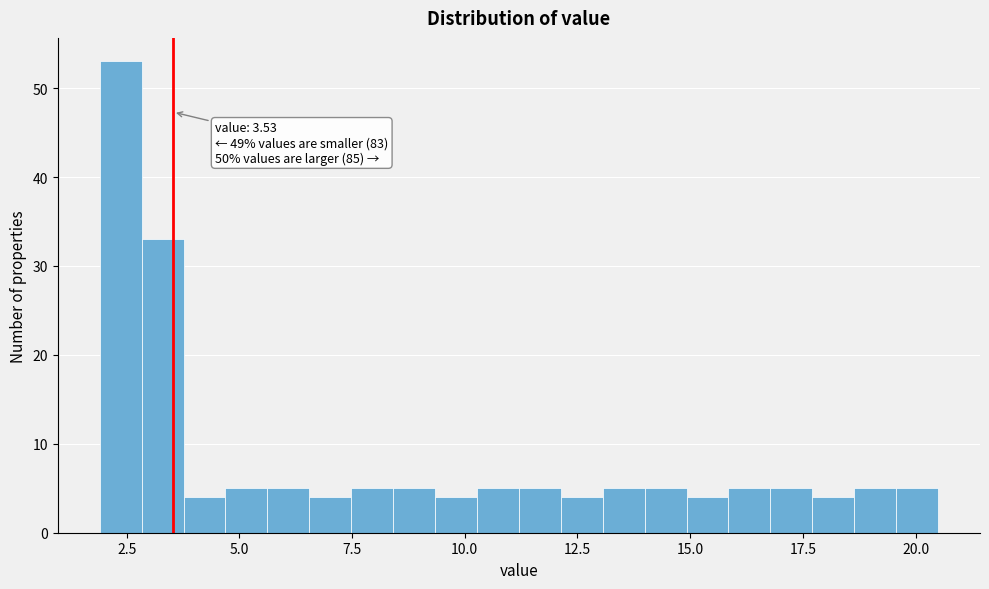

Read against the x-axis, roughly where is the centre of the tallest bar?

2.5